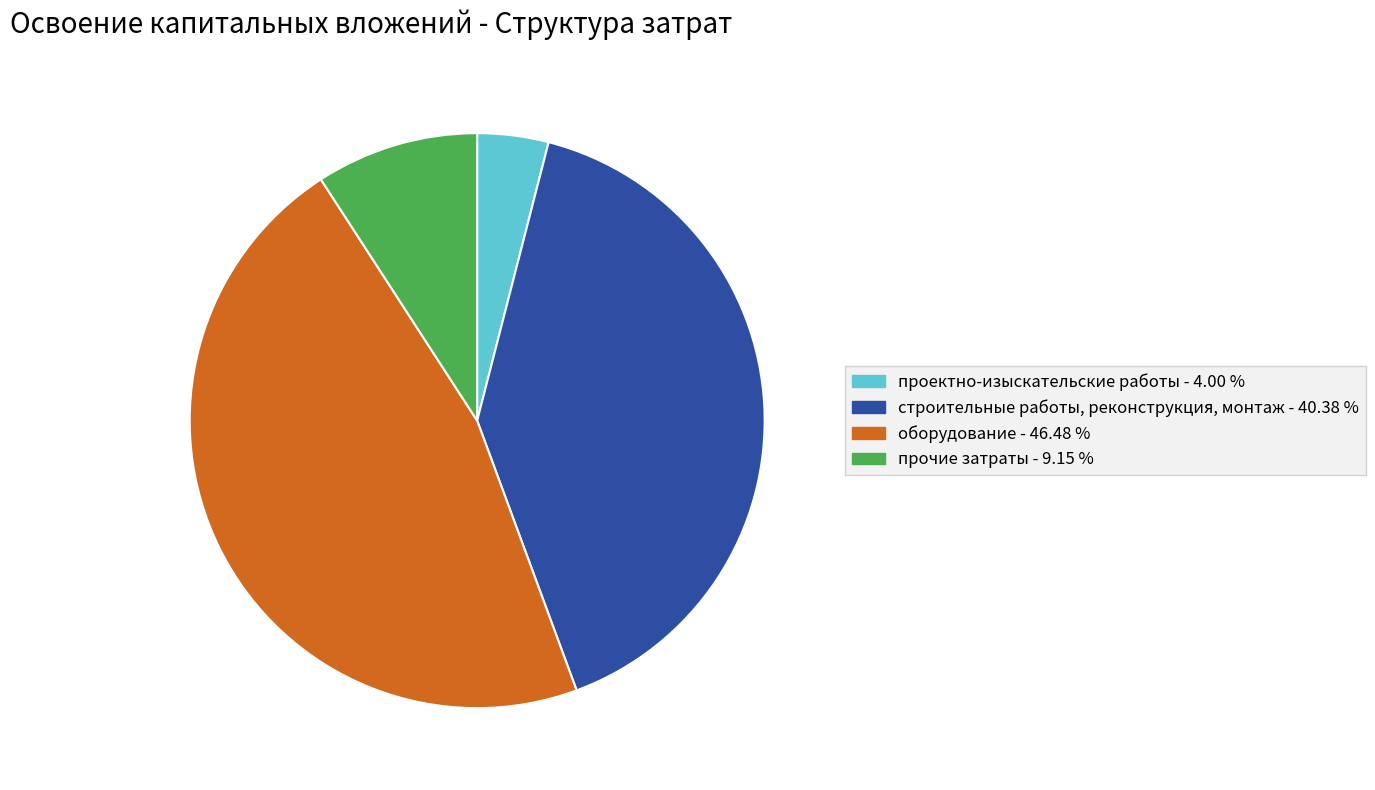

Do проектно-изыскательские работы and строительные работы, реконструкция, монтаж together represent more than half of the pie?

No